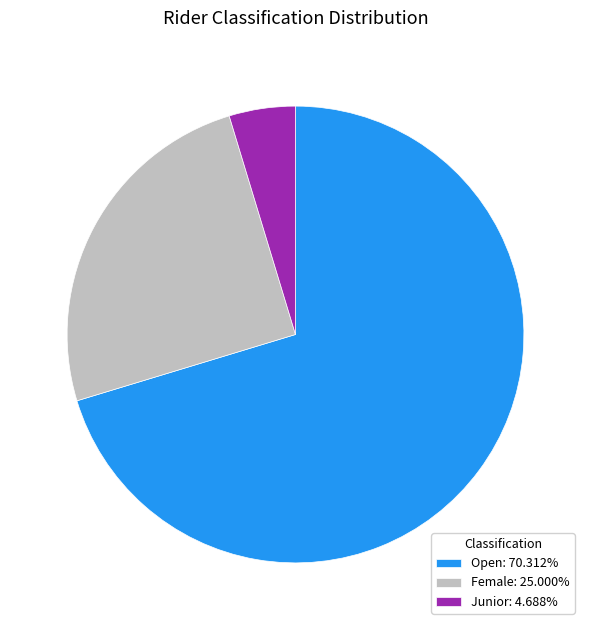

Is Junior: 4.688% the majority of the pie?

No